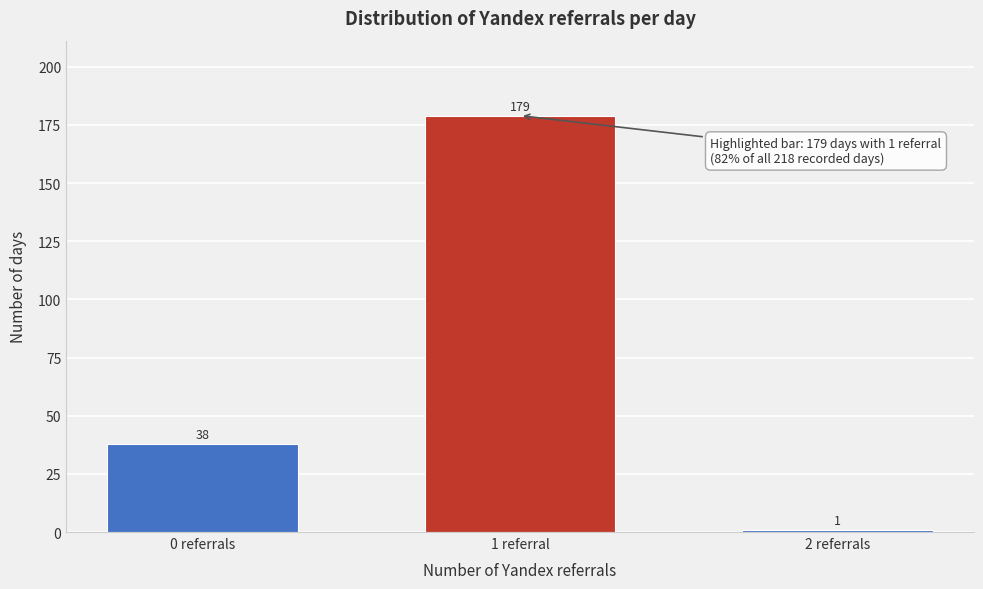

Reading right to left, list all the values displayed in this chart.

1	179	38